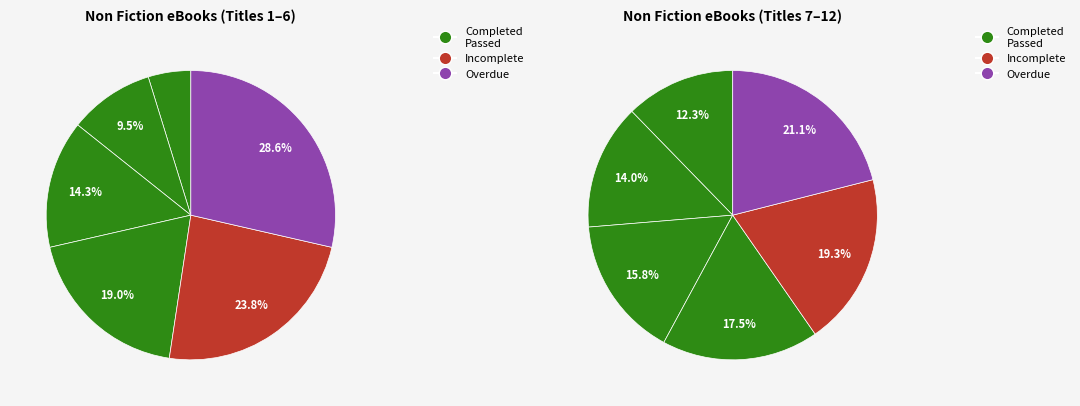

To the nearest percent, what percentage of the pie is Billy Sim?

10%